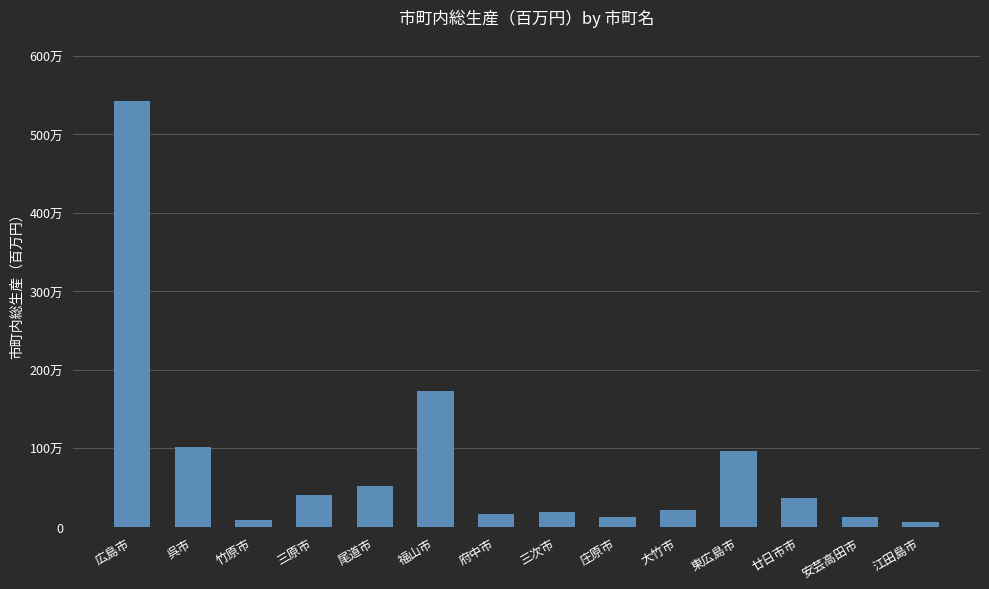

Are the bars horizontal?

No